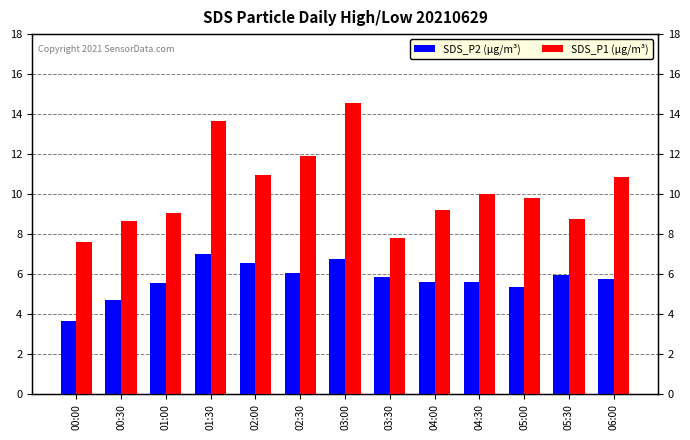

Are the bars grouped side by side (vs. stacked)?

Yes